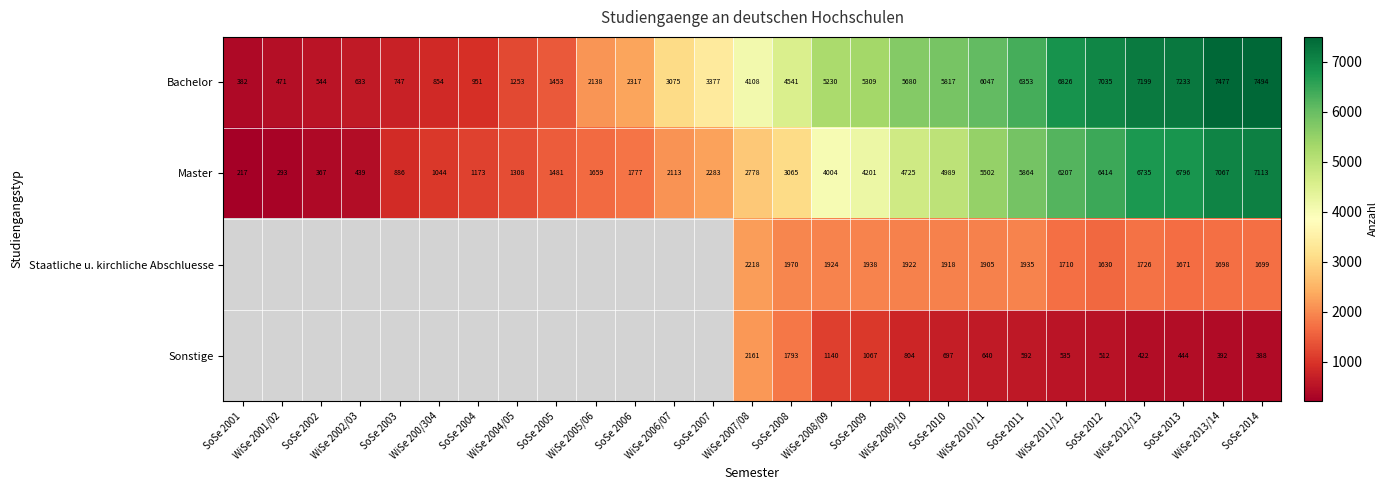

What is the difference between the highest and lowest values at SoSe 2009?

4242